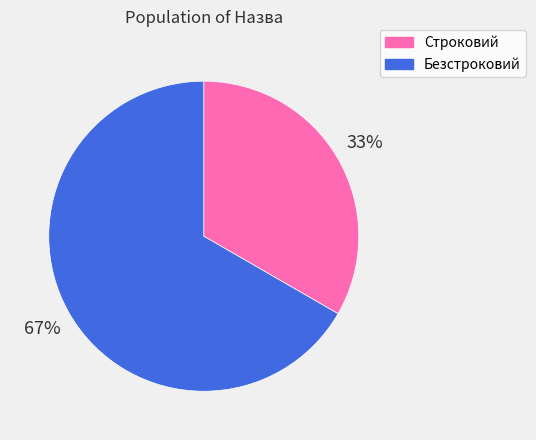

True or false: Строковий accounts for 22% of the total.

False